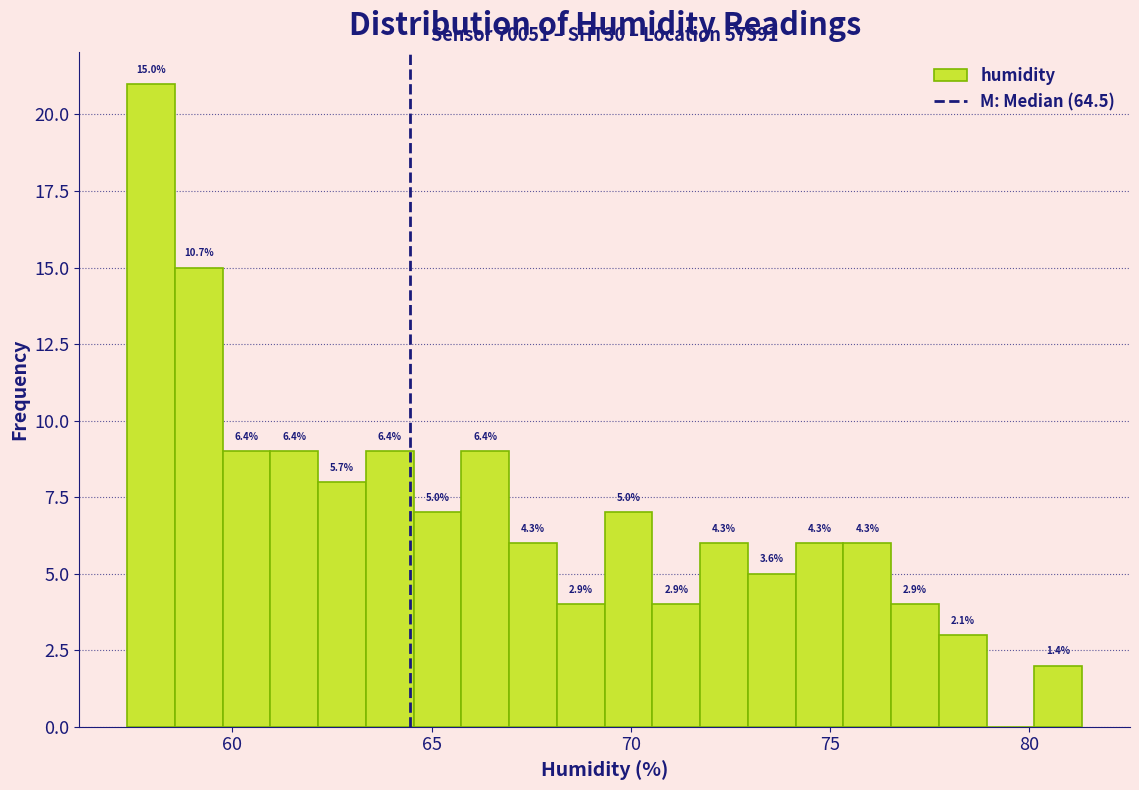

Around what value on the x-axis is the tallest bar? Give the approximate position of its centre, as read against the axis.

58.0